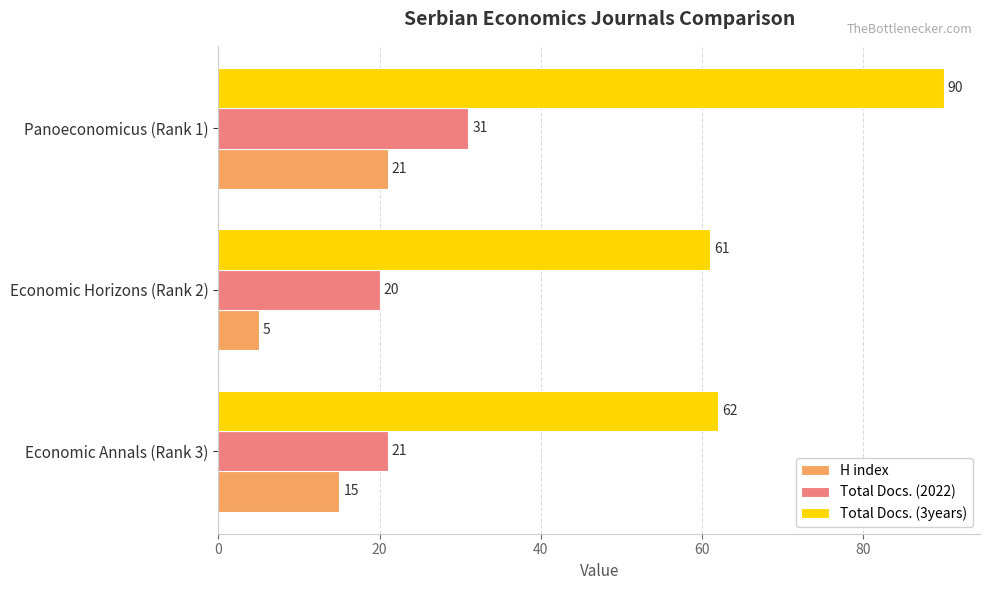

True or false: H index has a value of 15 at Economic Annals (Rank 3).

True